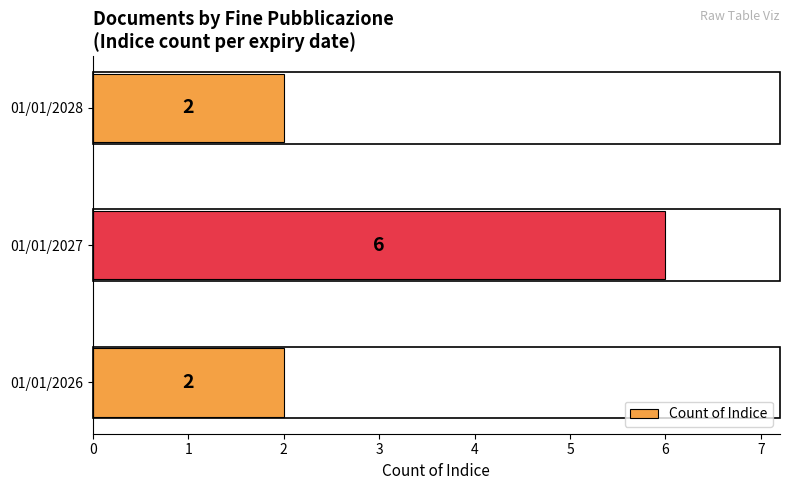

Reading bottom to top, extract all data points from this chart.

01/01/2026=2	01/01/2027=6	01/01/2028=2